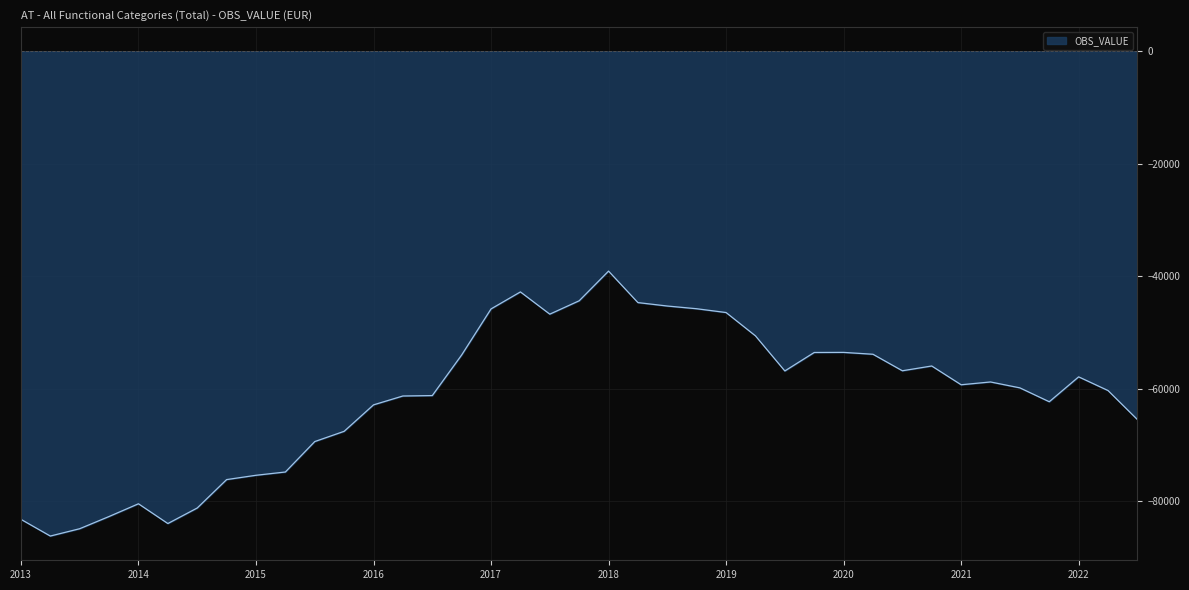

What is the greatest value displayed?

-39080